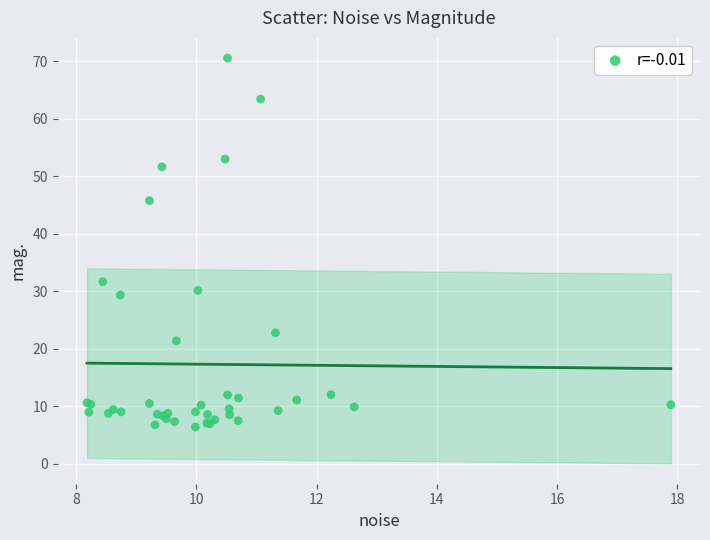

What Y value in the scatter plot is closest to 38?

31.7